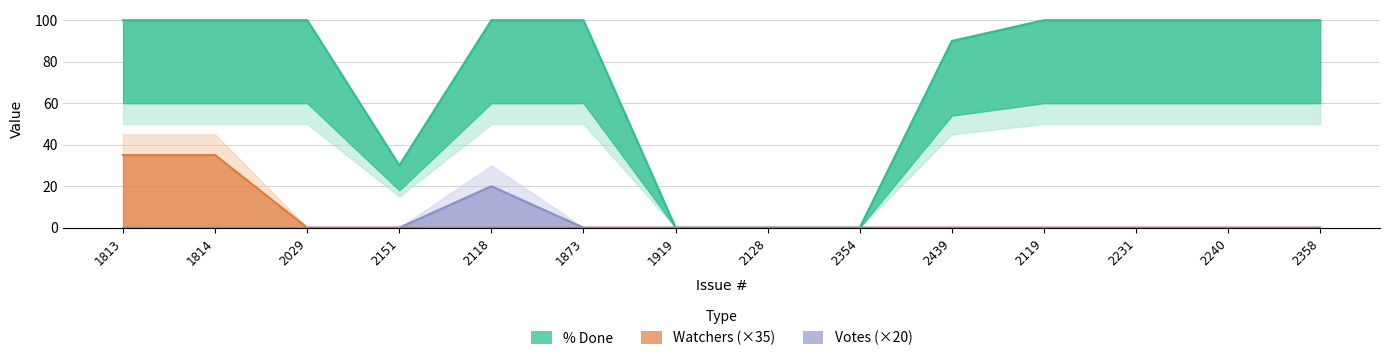

Reading left to right, extract all data points from this chart.

% Done: 100	100	100	30	100	100	0	0	0	90	100	100	100	100
Watchers: 35	35	0	0	0	0	0	0	0	0	0	0	0	0
Votes: 0	0	0	0	20	0	0	0	0	0	0	0	0	0